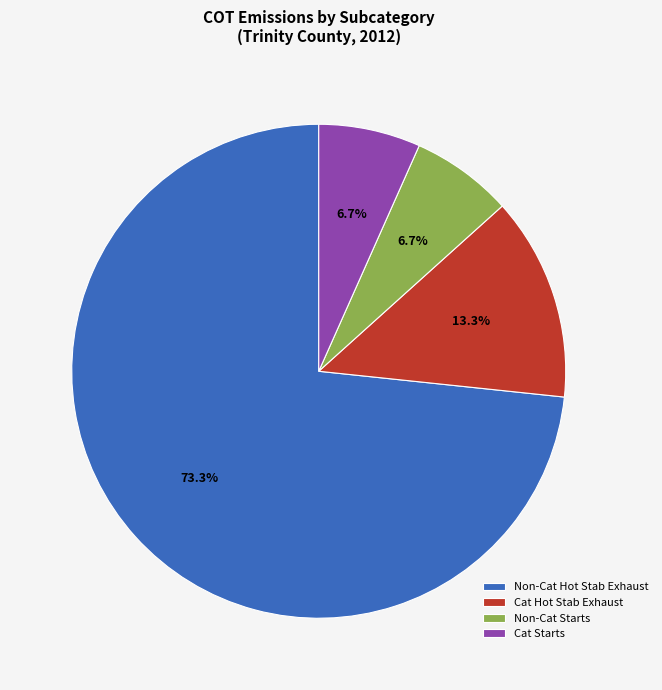

Which slice is the largest?

Non-Cat Hot Stab Exhaust